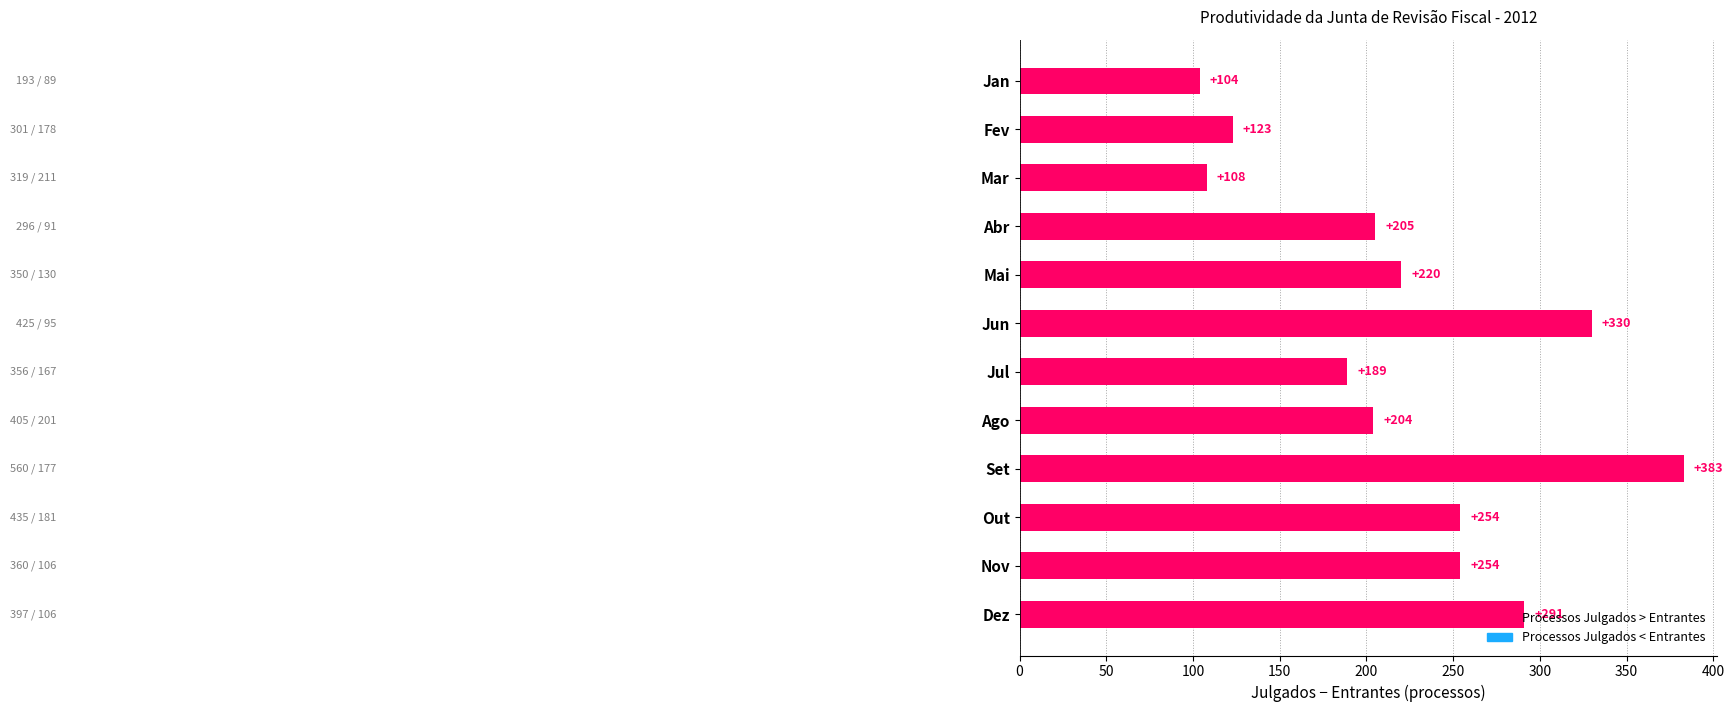

Count the number of data series in this chart.

1